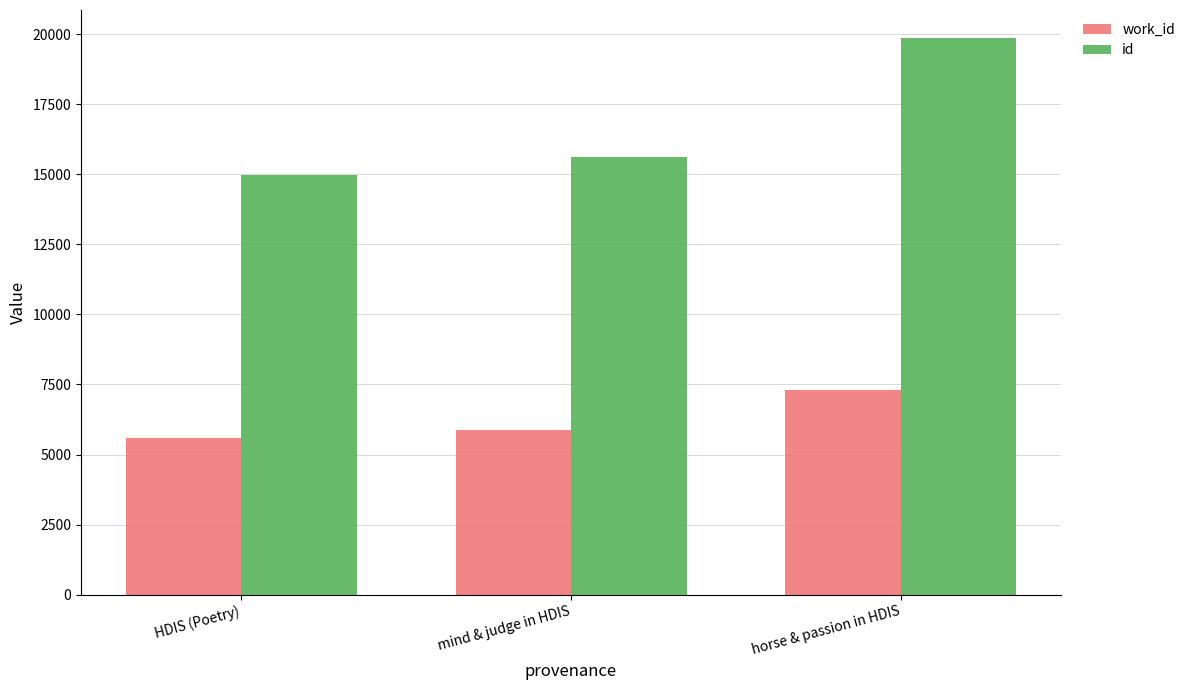

What is the value of the work_id bar at the 1st from the left?

5604